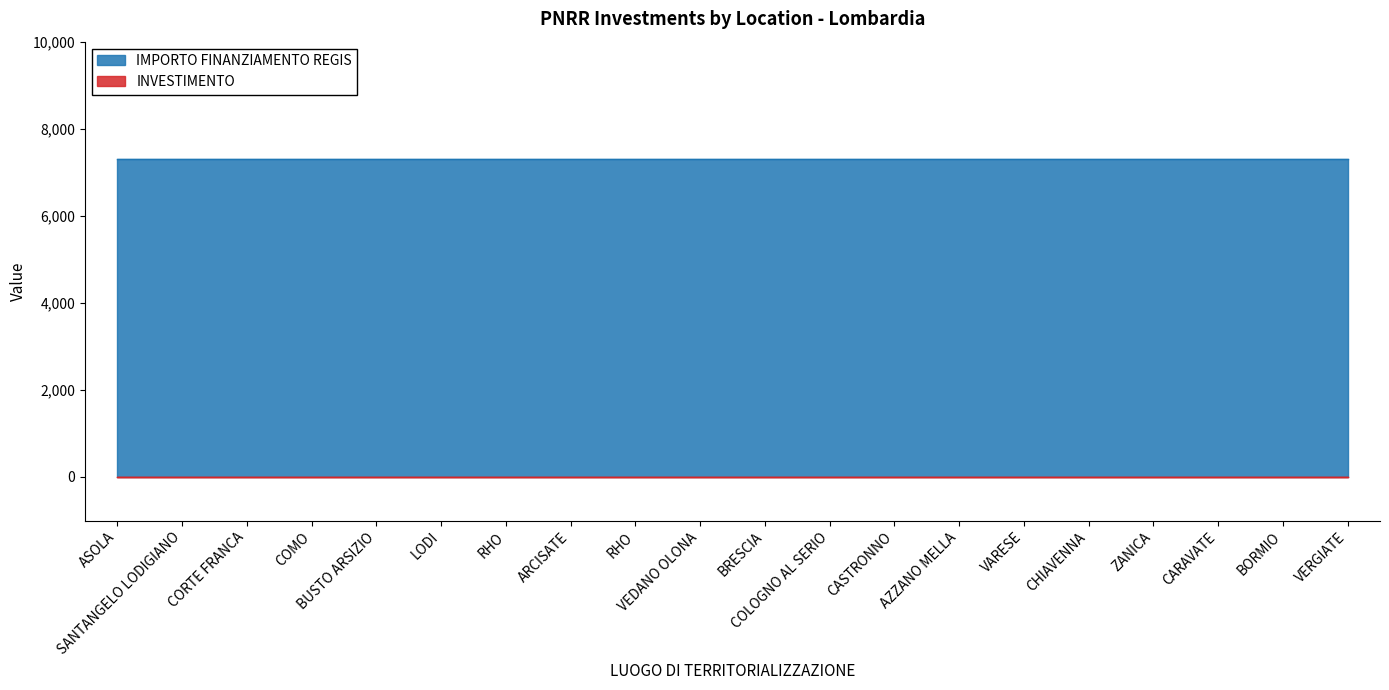

True or false: IMPORTO FINANZIAMENTO REGIS and INVESTIMENTO cross at least once.

False